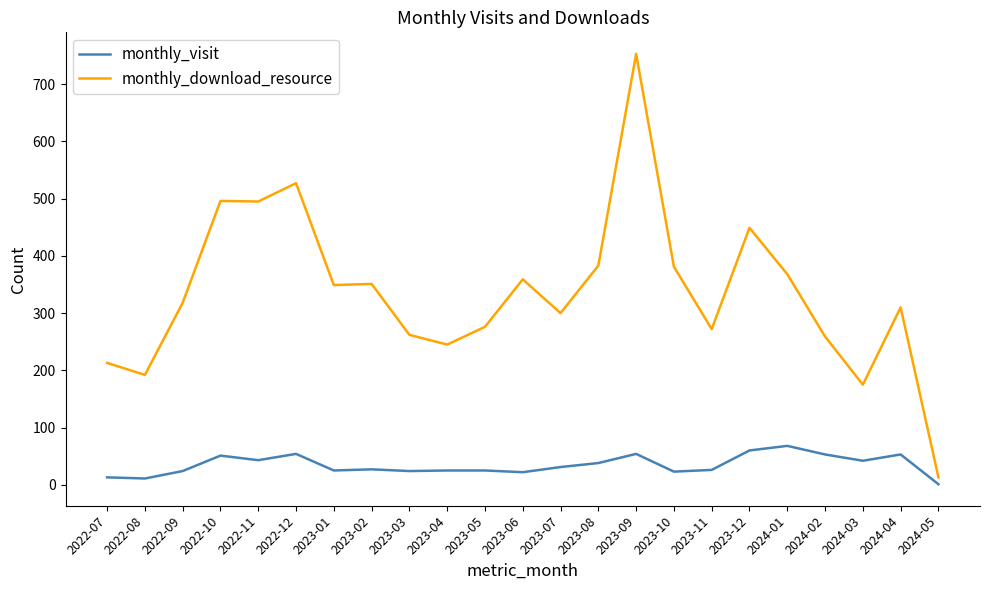

List the series in order of their overall mean, lowest first.

monthly_visit, monthly_download_resource